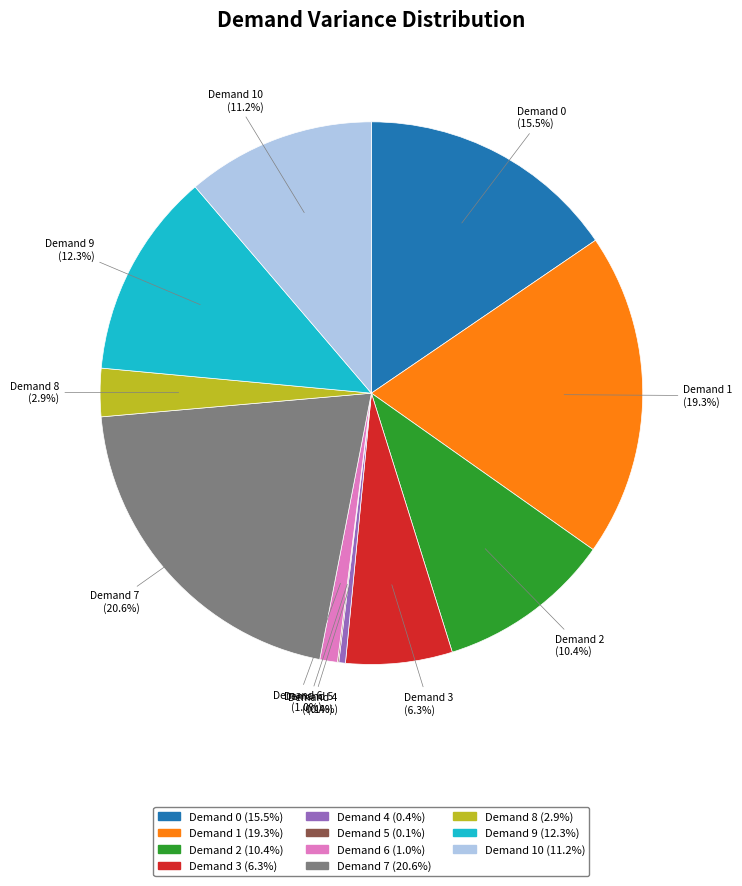

Is there a majority slice in this chart?

No